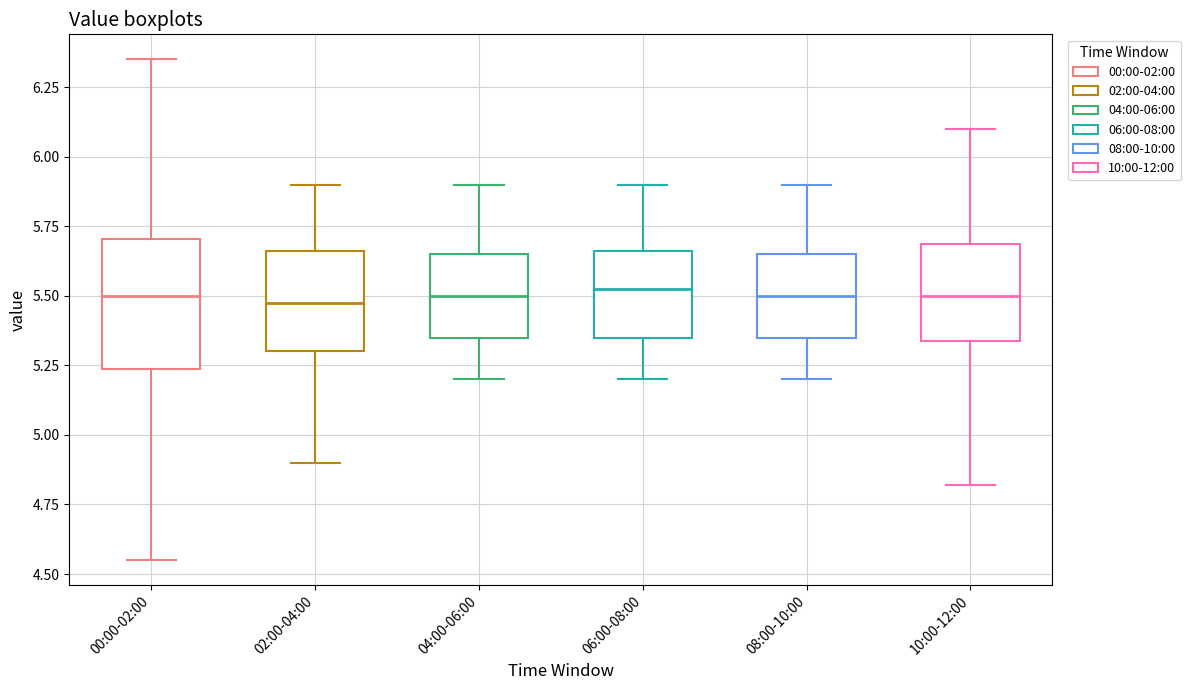

Reading left to right, read every box against the y-axis: the position of its median line, the range the box covers, and the ends of its whiskers. The values are not printed on the chart, so give them approximately, as read against the axis.

00:00-02:00: median 5.50, box 5.25 to 5.70, whiskers 4.55 to 6.35
02:00-04:00: median 5.50, box 5.30 to 5.65, whiskers 4.90 to 5.90
04:00-06:00: median 5.50, box 5.35 to 5.65, whiskers 5.20 to 5.90
06:00-08:00: median 5.55, box 5.35 to 5.65, whiskers 5.20 to 5.90
08:00-10:00: median 5.50, box 5.35 to 5.65, whiskers 5.20 to 5.90
10:00-12:00: median 5.50, box 5.35 to 5.70, whiskers 4.80 to 6.10